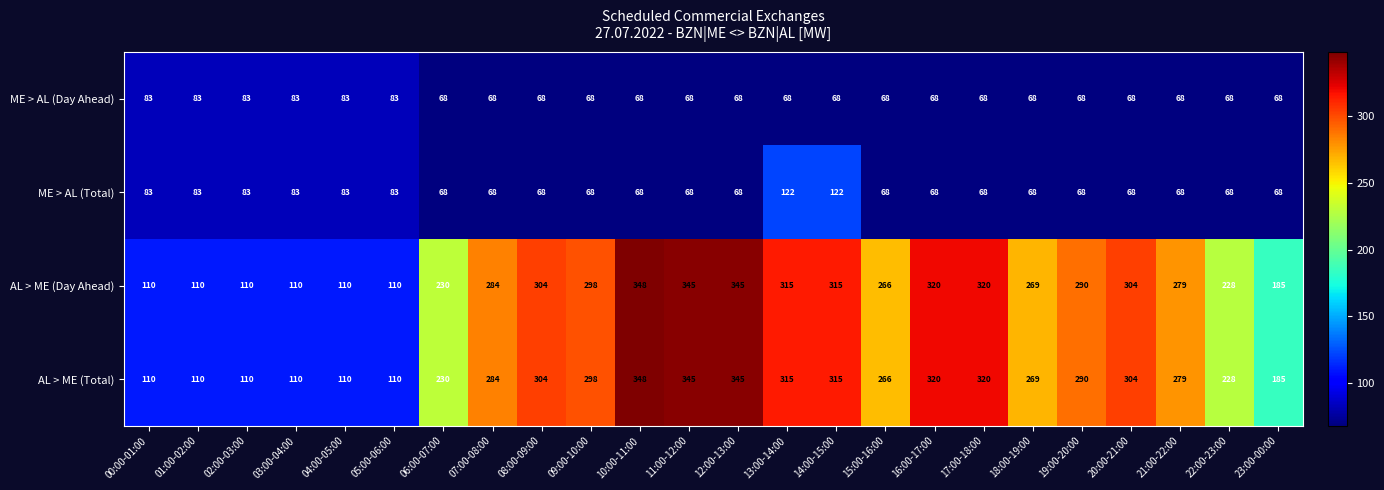

Which category has the highest value across all series?

10:00-11:00